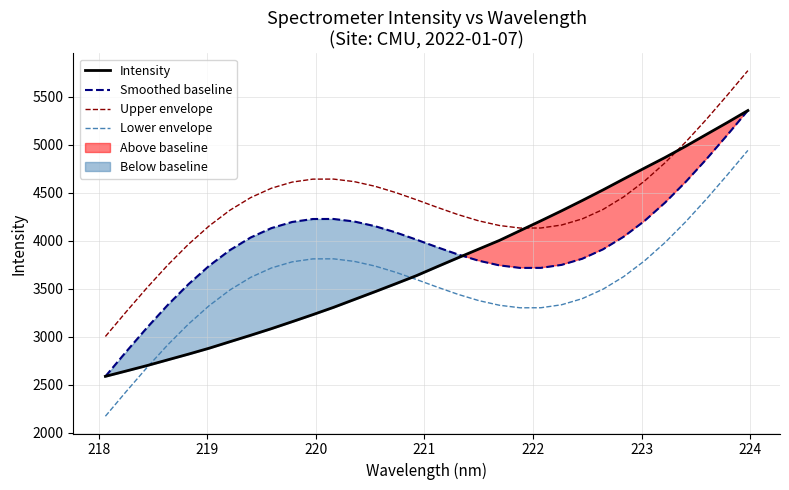

True or false: Upper envelope and Lower envelope cross at least once.

False